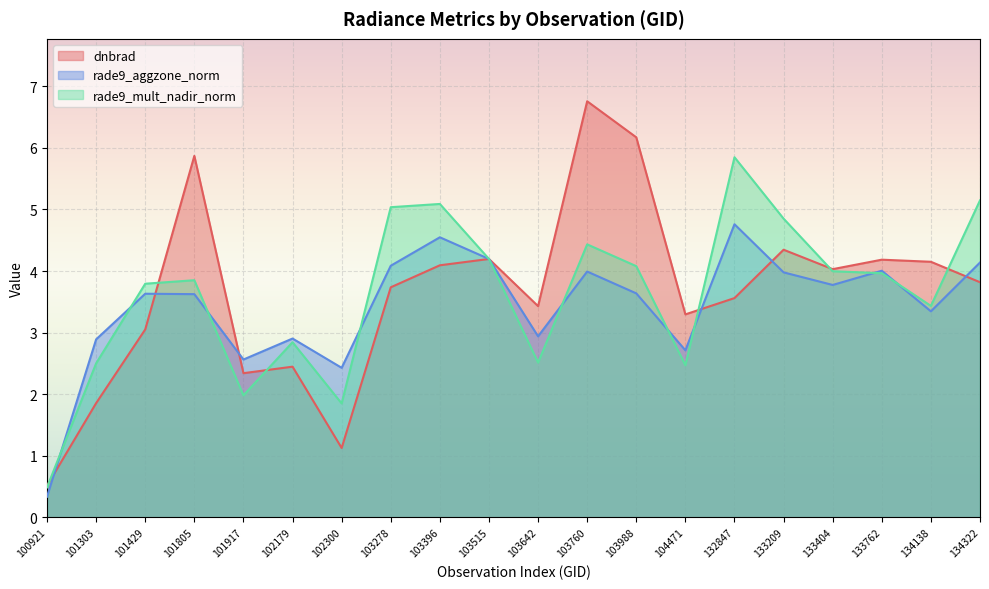

Where do dnbrad and rade9_aggzone_norm first cross each other?

100921 and 101303